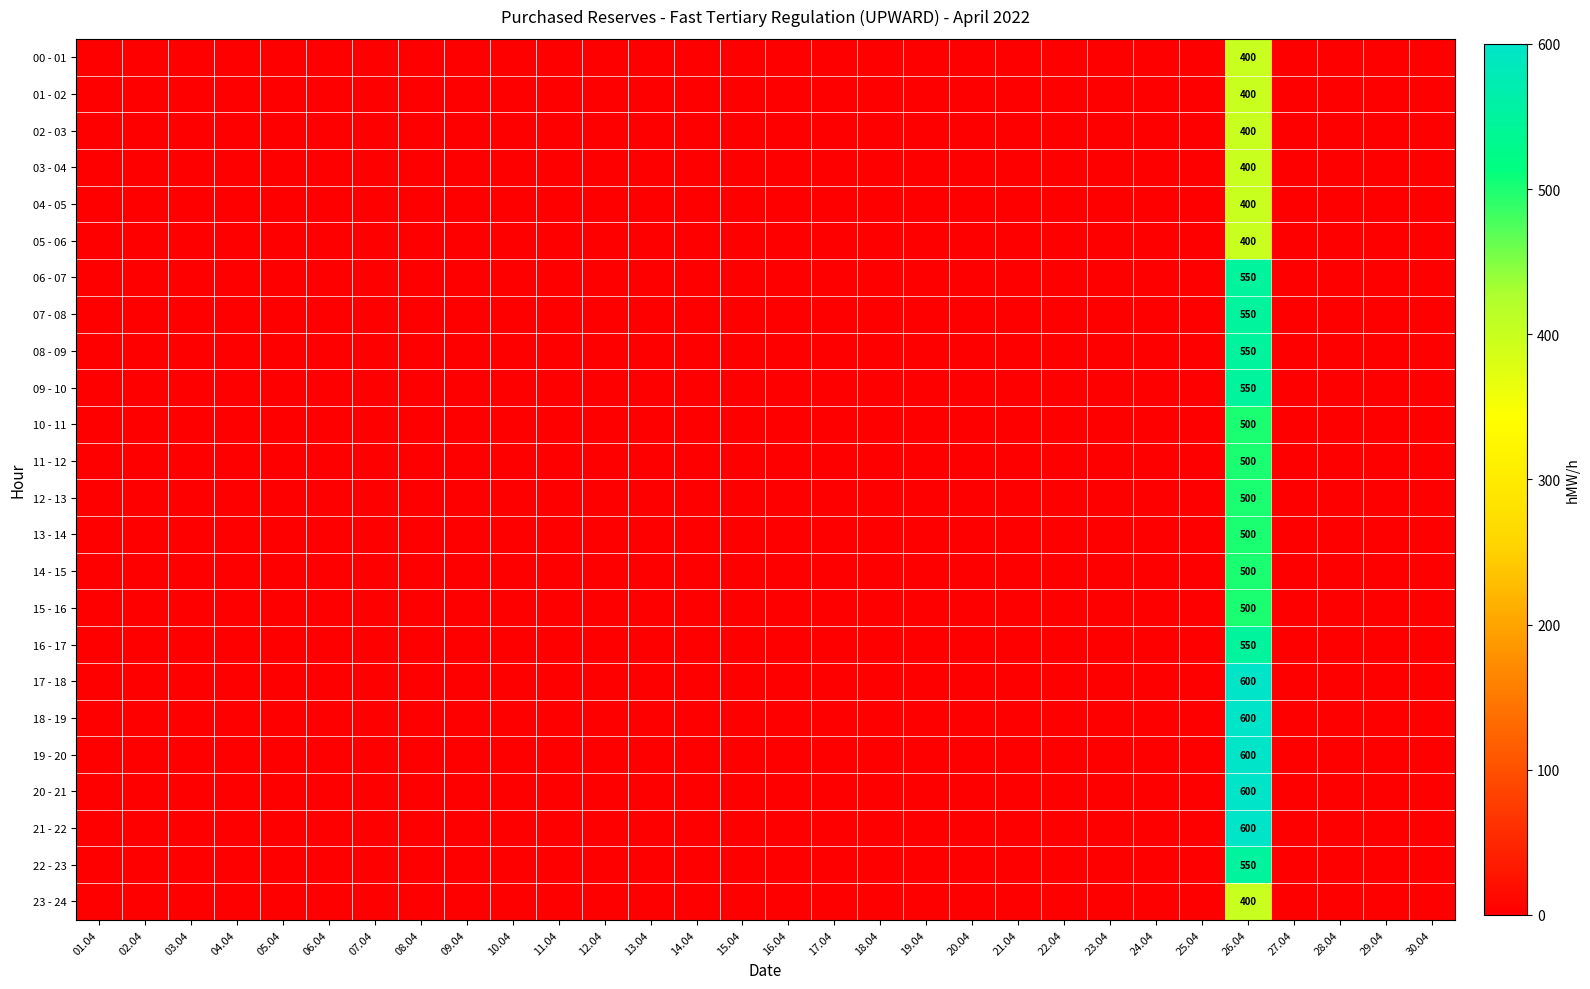

What is the greatest value displayed?

600